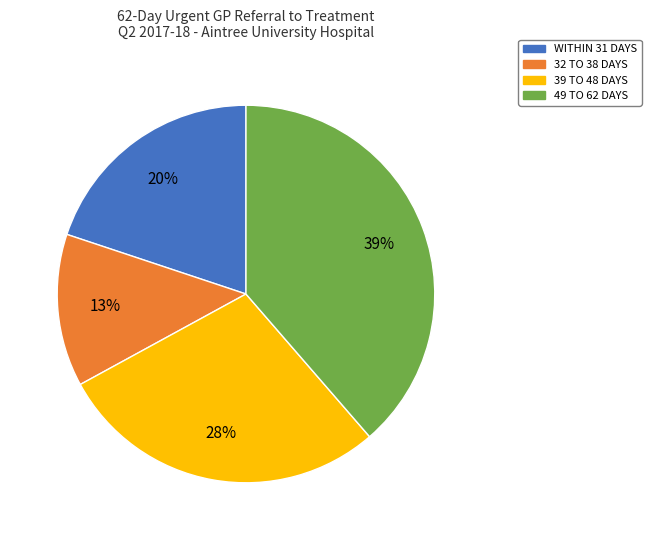

Combined, do WITHIN 31 DAYS and 32 TO 38 DAYS account for over 50%?

No